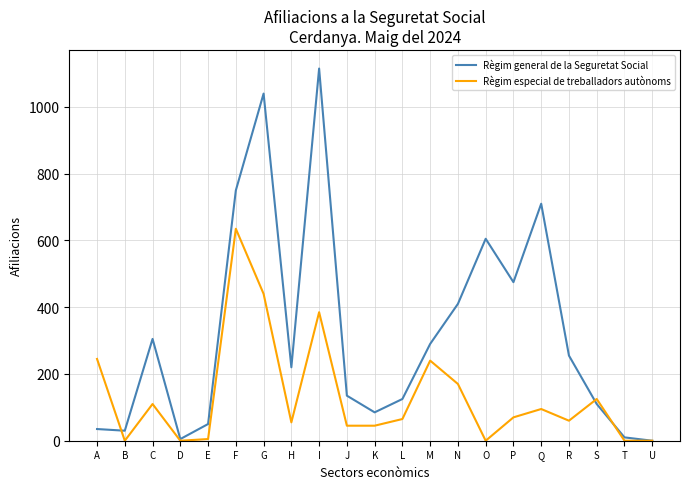

The Règim general de la Seguretat Social series shows 750 at F. True or false?

True